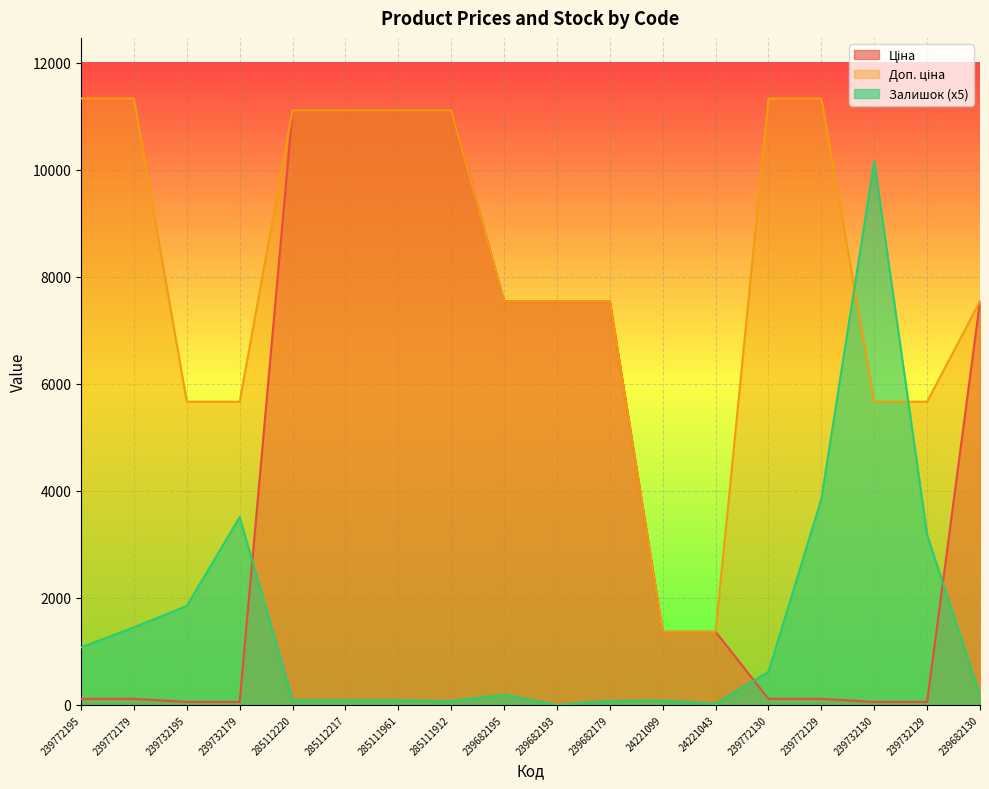

What position from the left is 239772179?

2